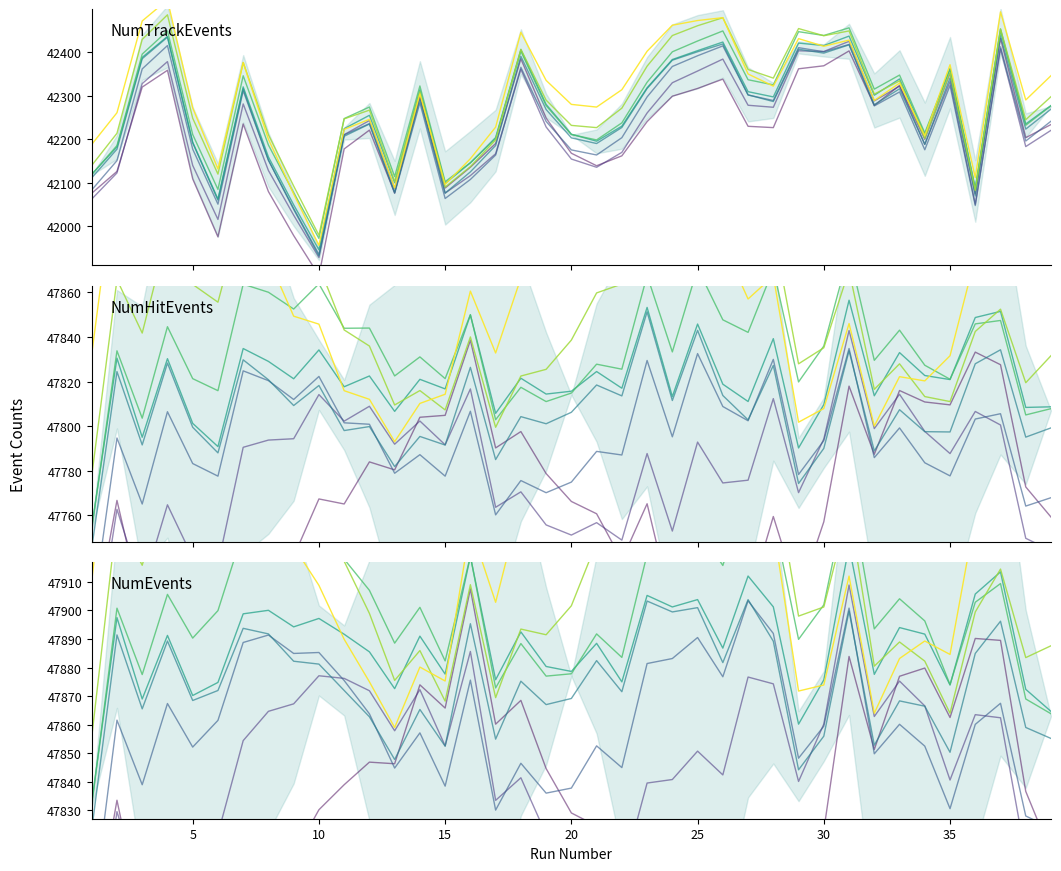

How many data points in NumEvents are above 47891?

20